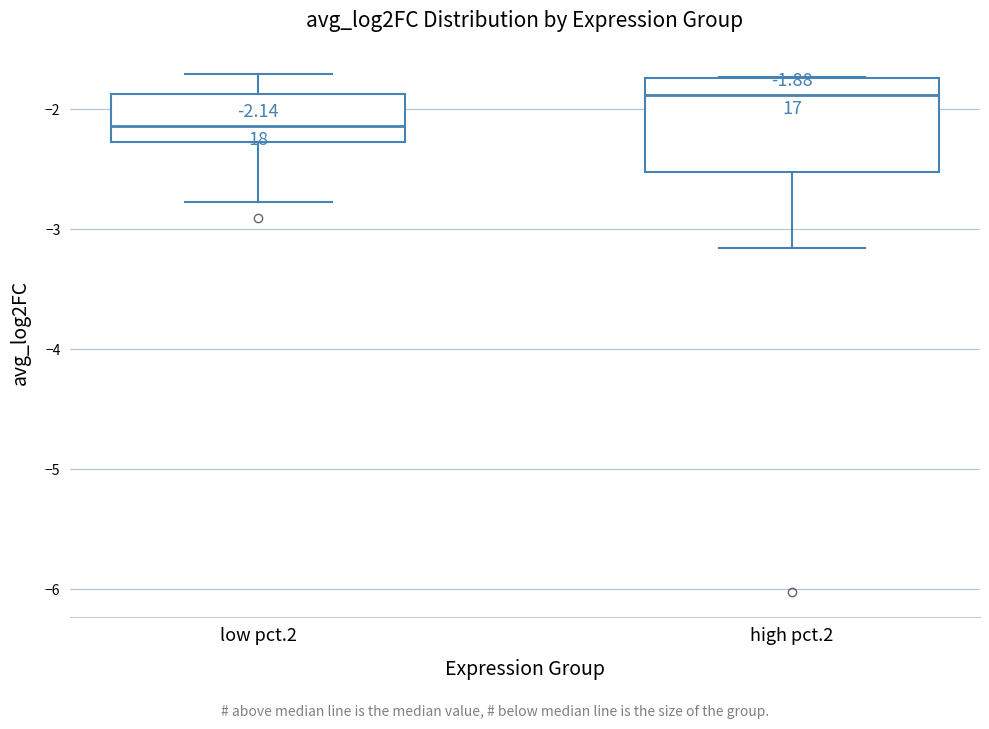

Which box's median line is the highest?

high pct.2